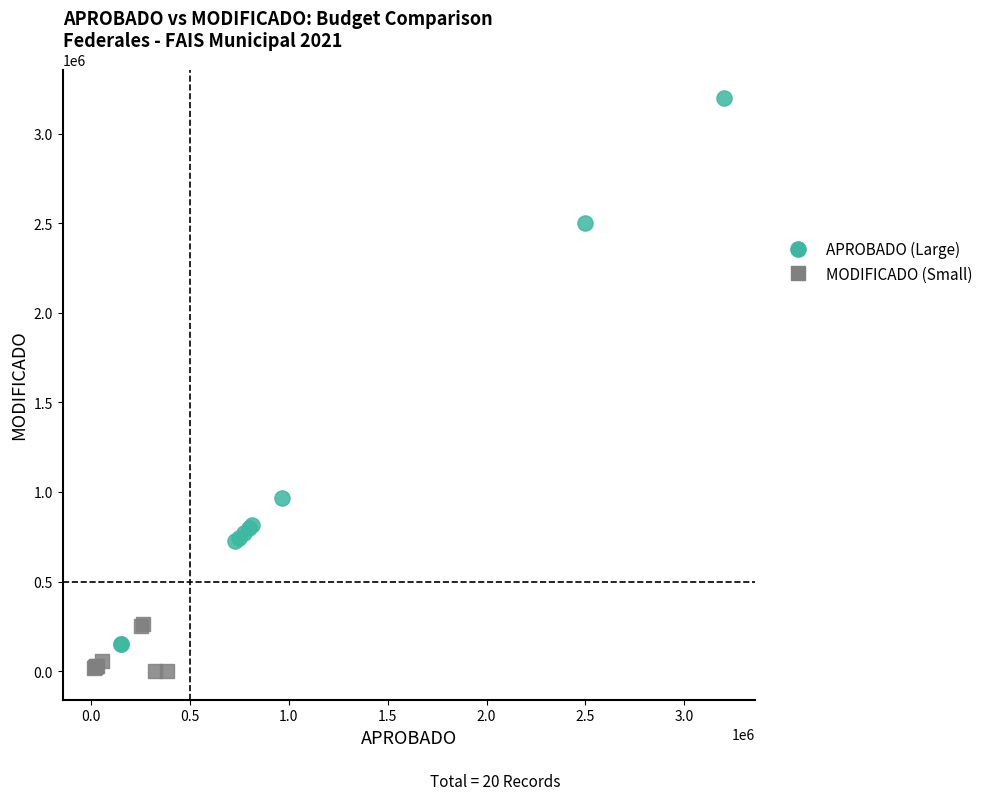

Which series contains the highest Y value?

APROBADO (Large)